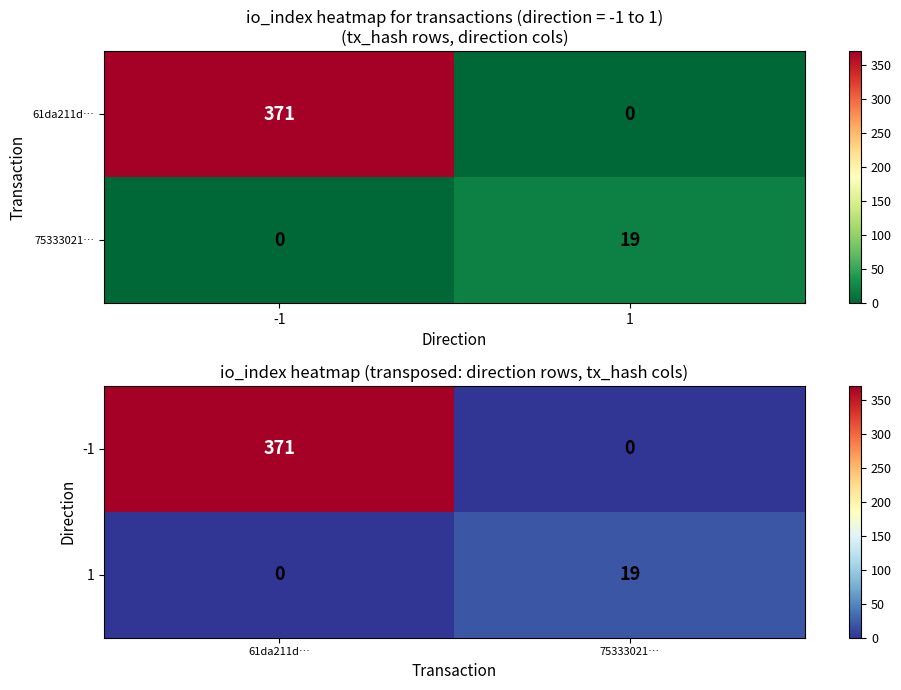

Between 61da211d… and 75333021…, which series saw the biggest shift?

-1